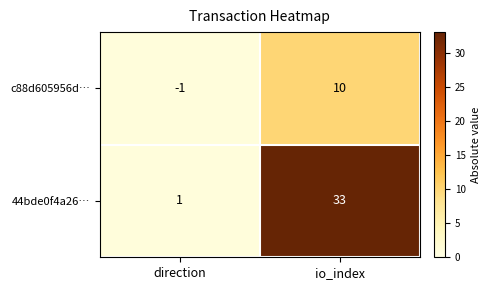

The value of 44bde0f4a26… at direction is 1. True or false?

True